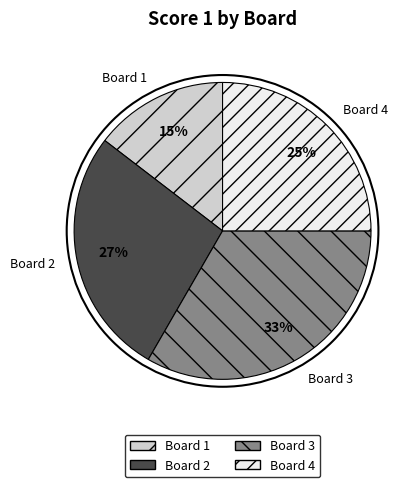

To the nearest percent, what is the difference between the Board 2 and Board 1 slice percentages?

12%